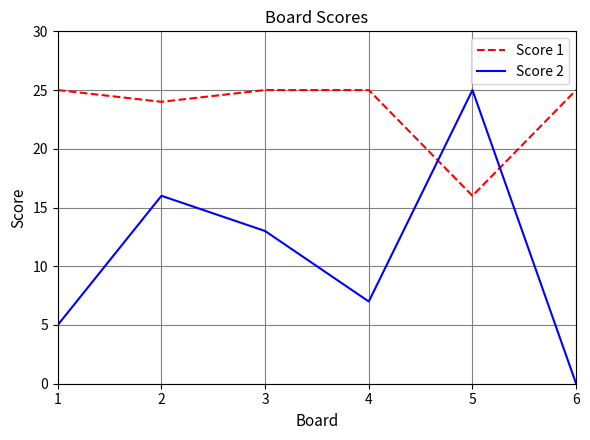

What is the sum of the Score 2 values at 2 and 4?

23